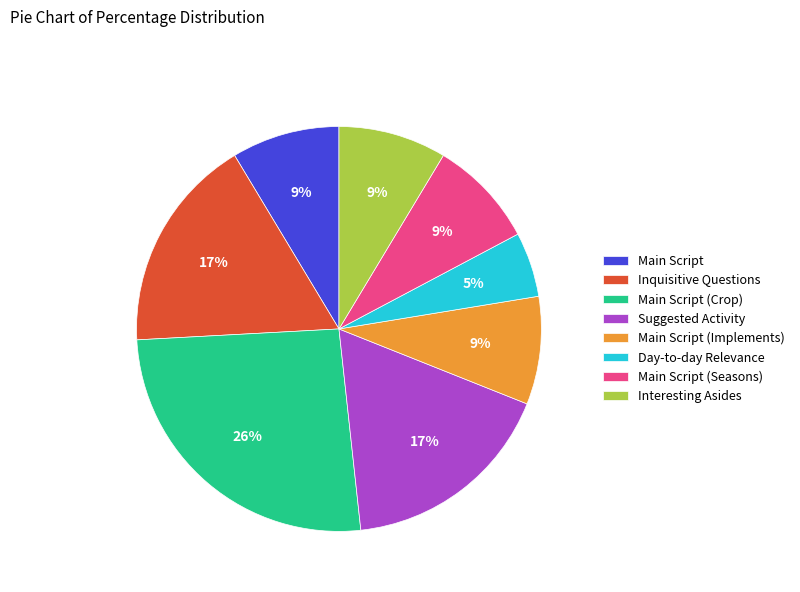

True or false: Main Script (Crop) accounts for 21% of the total.

False